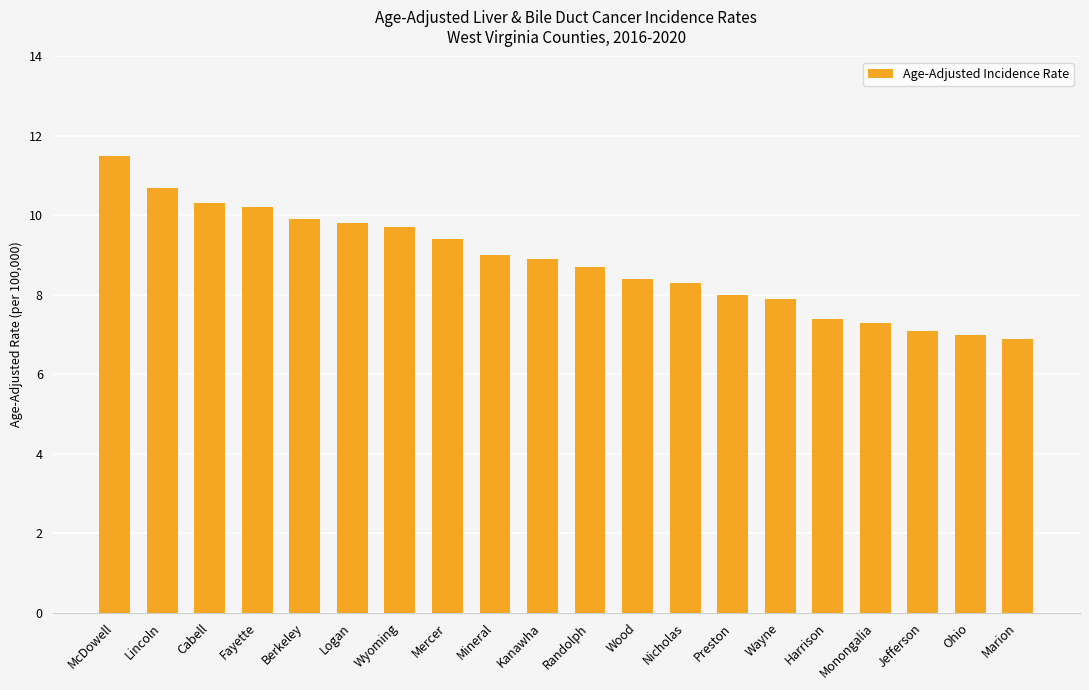

What is the smallest value displayed?

6.9